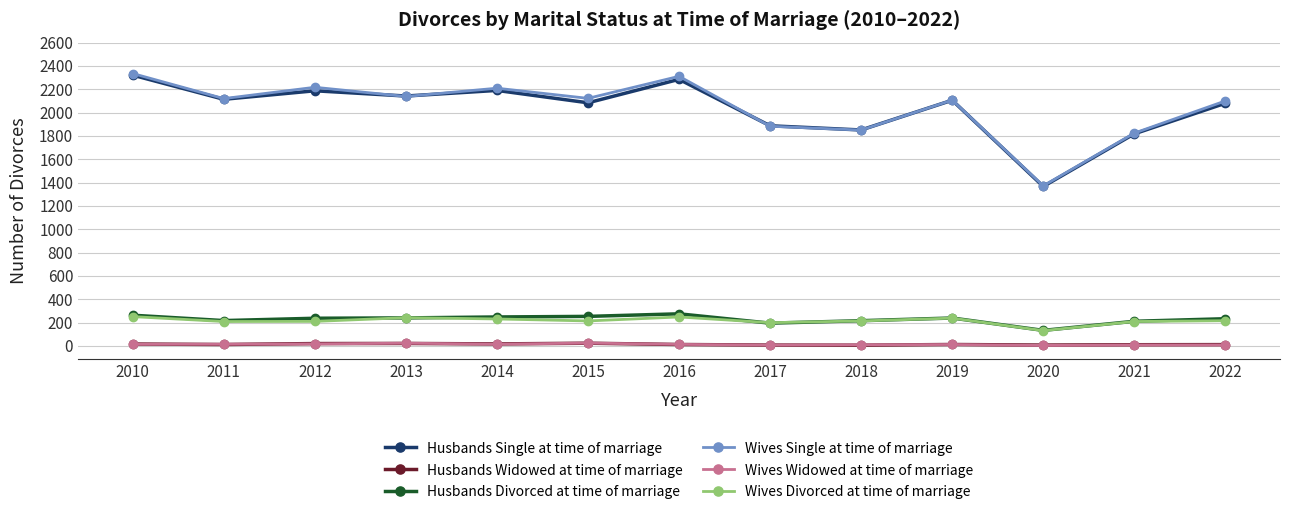

At which category does the chart reach its peak across all series?

2010